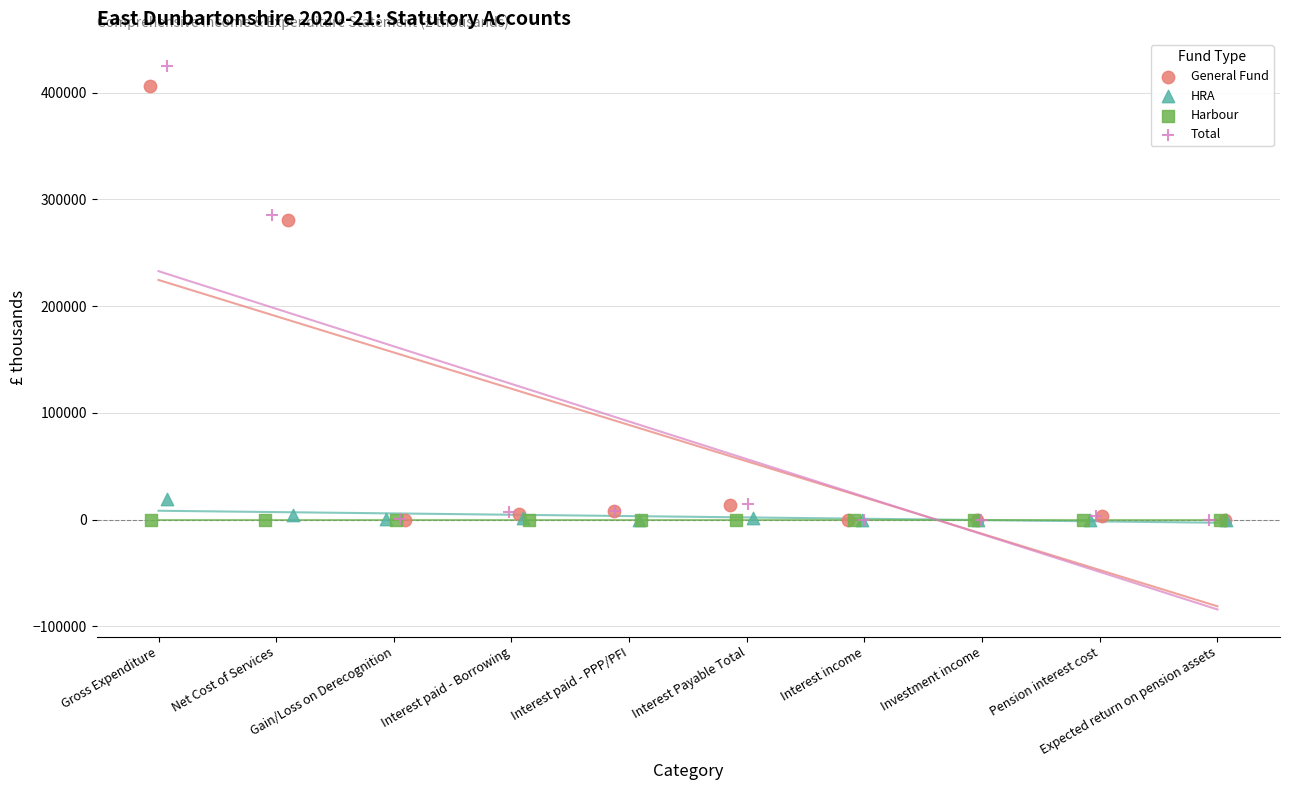

Which series contains the highest Y value?

Total